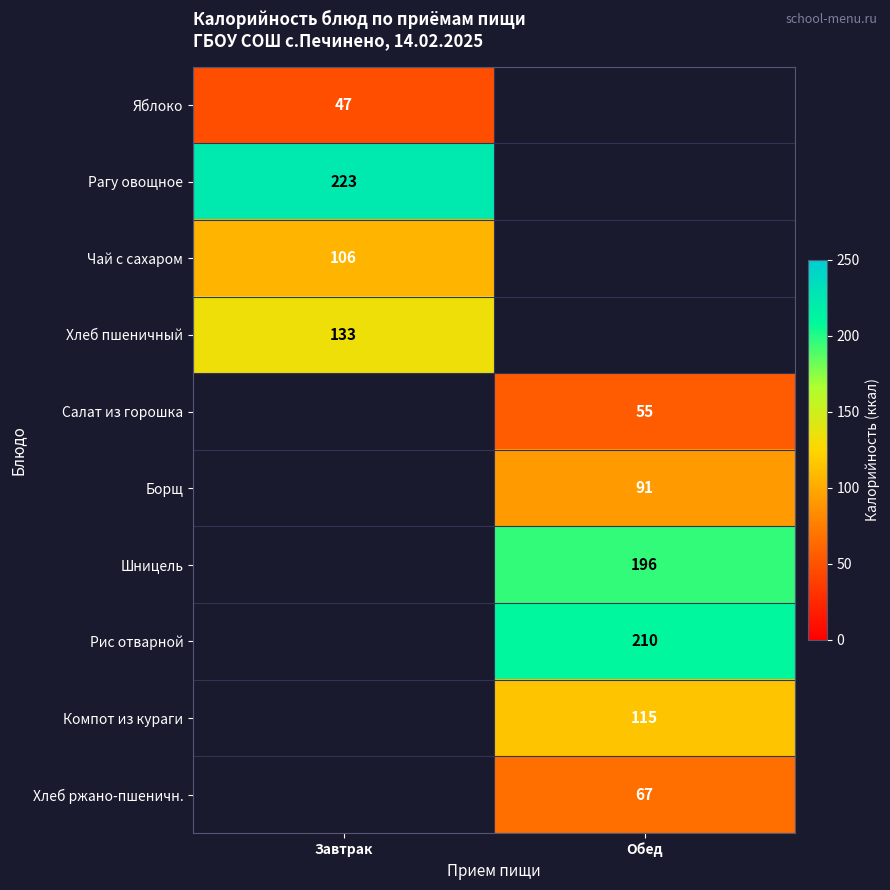

The value of Чай с сахаром at Завтрак is 106. True or false?

True